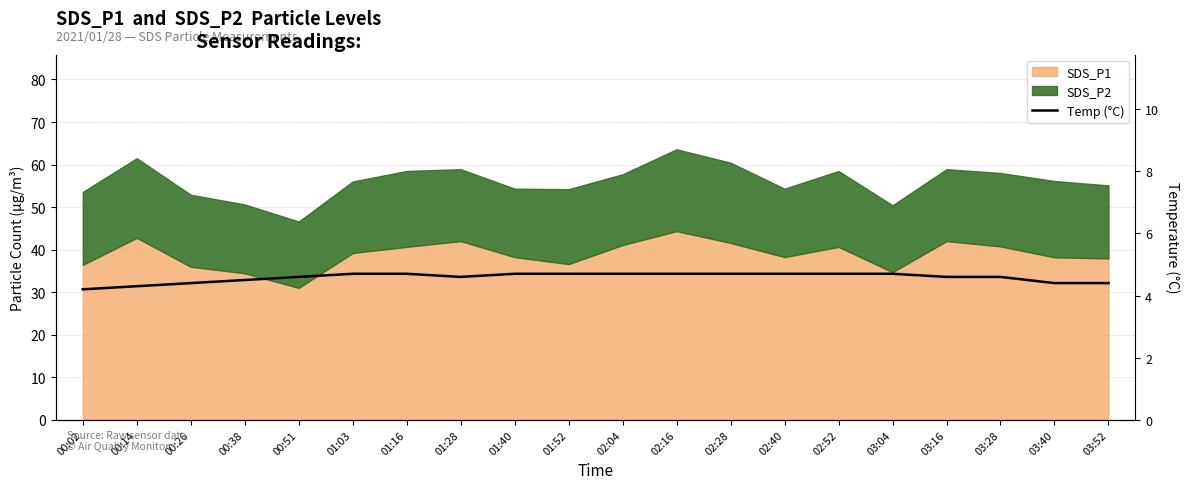

Which has a higher value, 02:04 or 00:38?

02:04